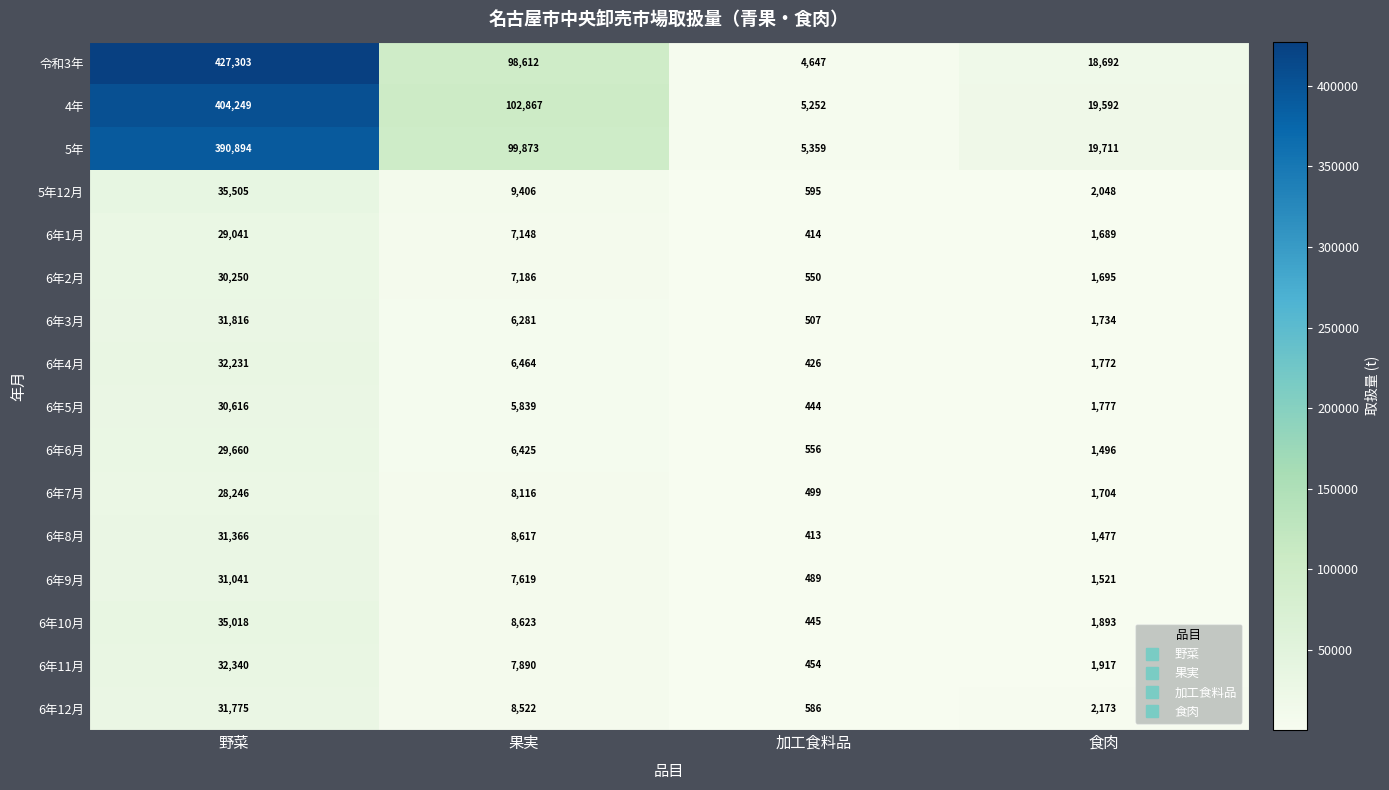

What is the difference between the second highest and second lowest values in the 6年7月 series?

6412